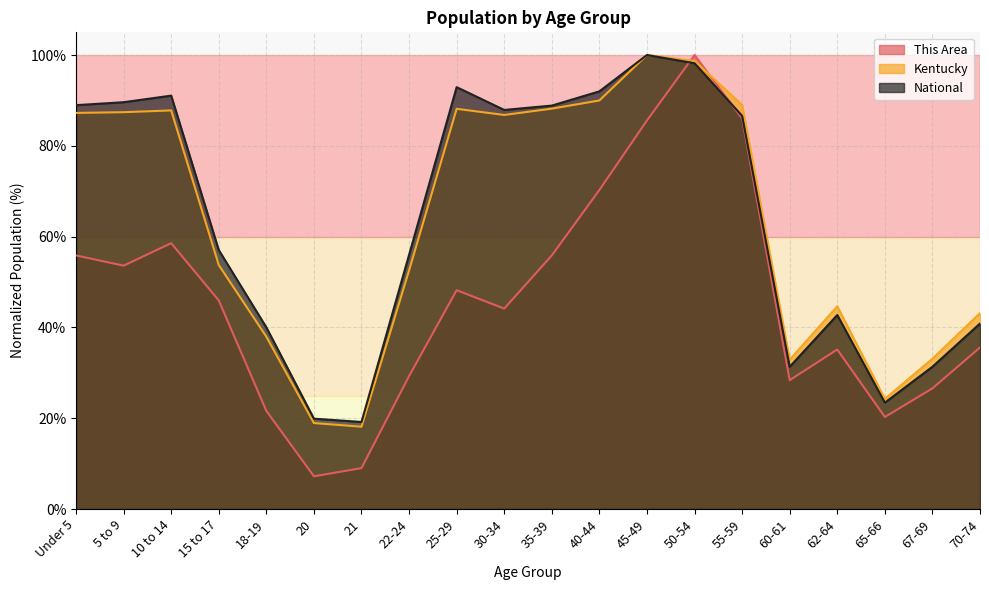

At which category does Kentucky reach its first local peak?

10 to 14